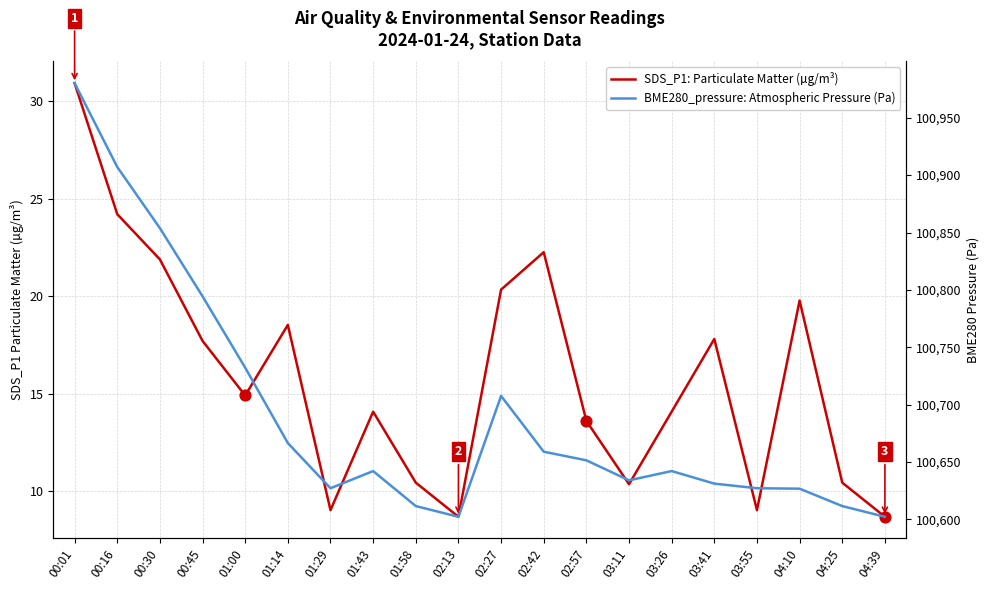

What are all the series names shown in the legend?

SDS_P1: Particulate Matter (µg/m³), BME280_pressure: Atmospheric Pressure (Pa)